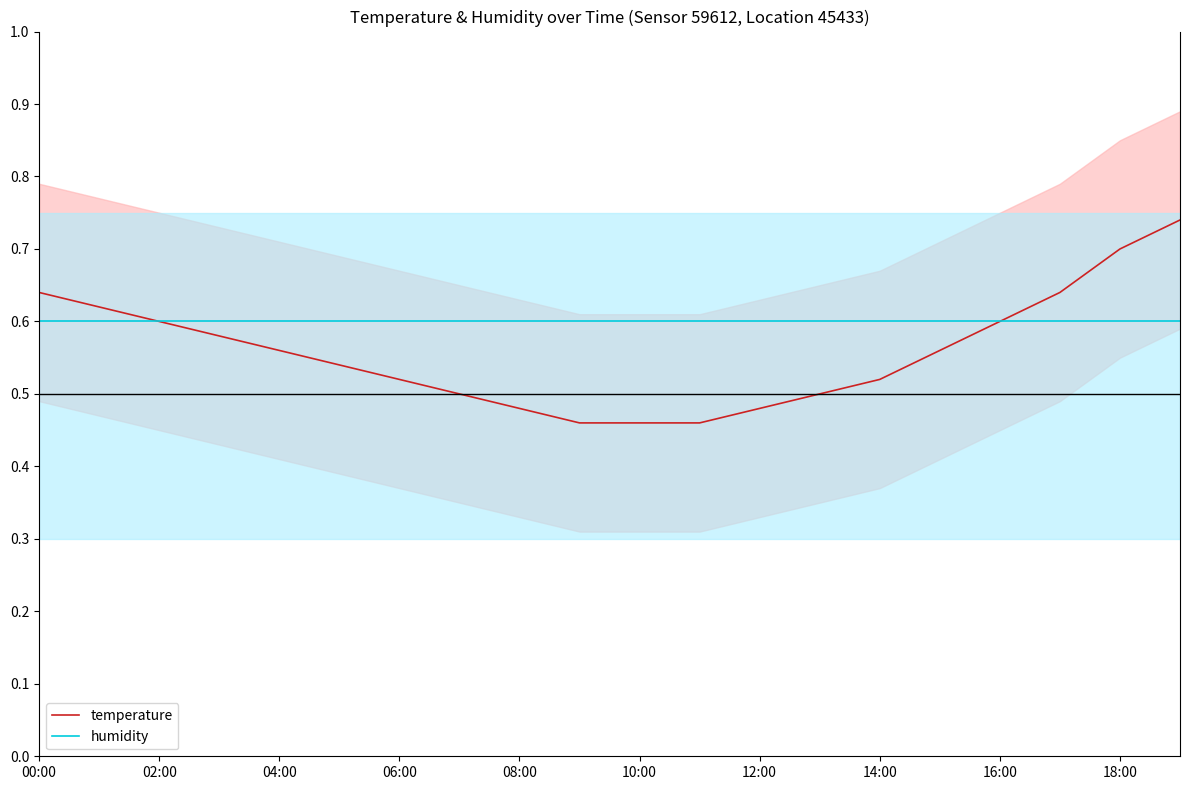

What is the maximum value for humidity?

0.6